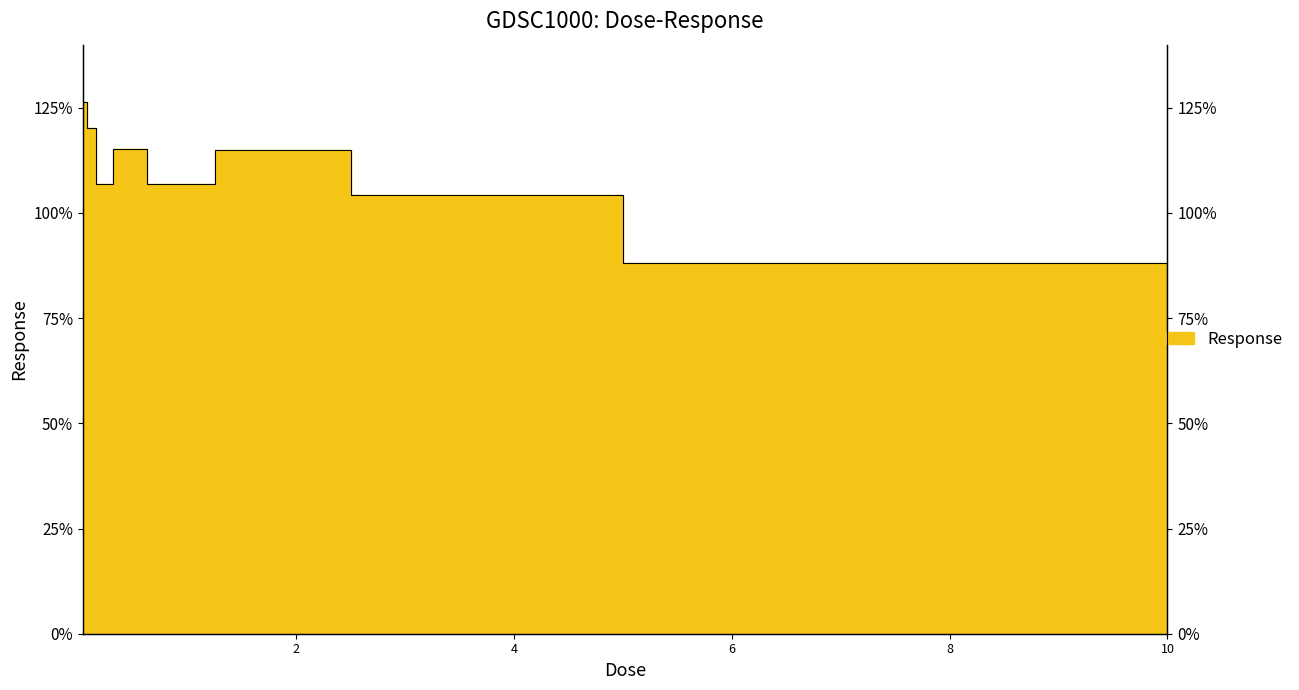

How many points are lower than both their immediate neighbors (excluding endpoints)?

2